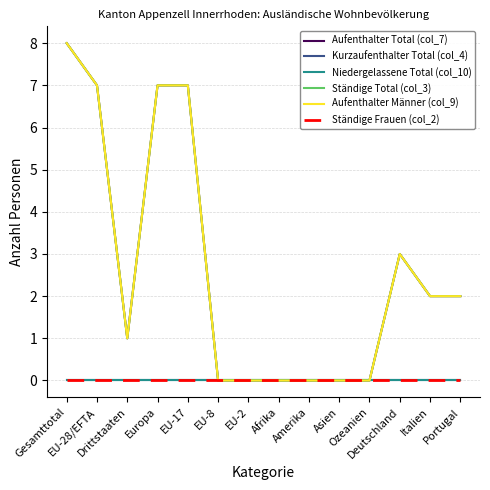

The Aufenthalter Total (col_7) series shows 8 at Gesamttotal. True or false?

True